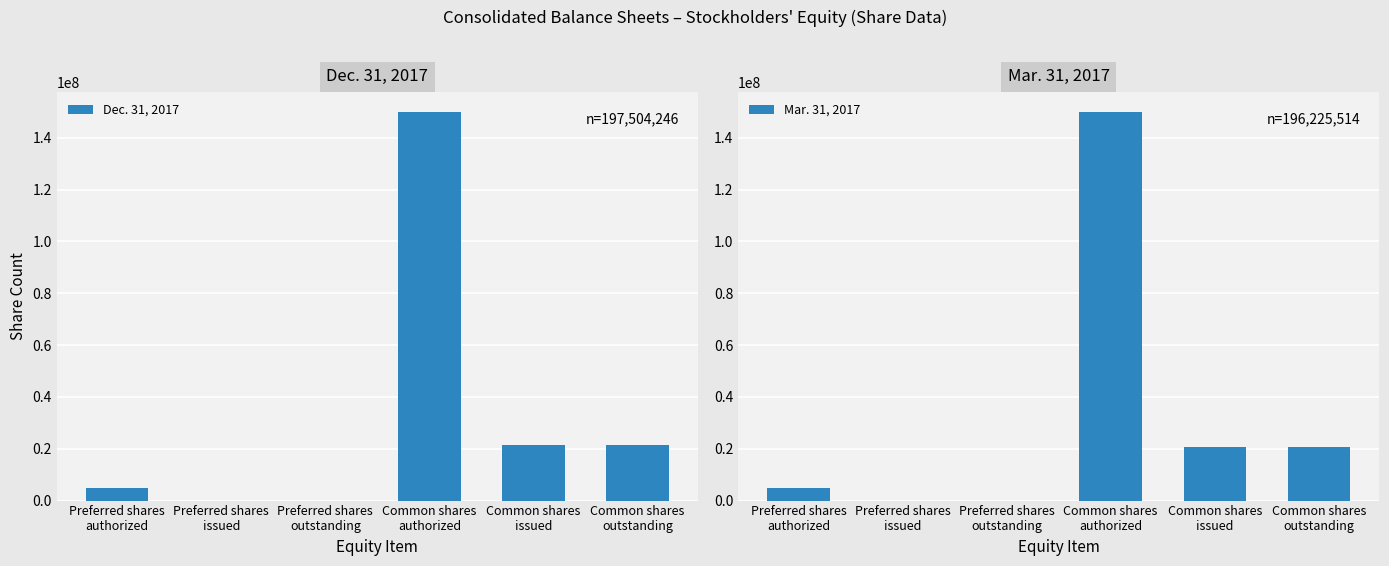

Which series has the widest spread of values?

Dec. 31, 2017